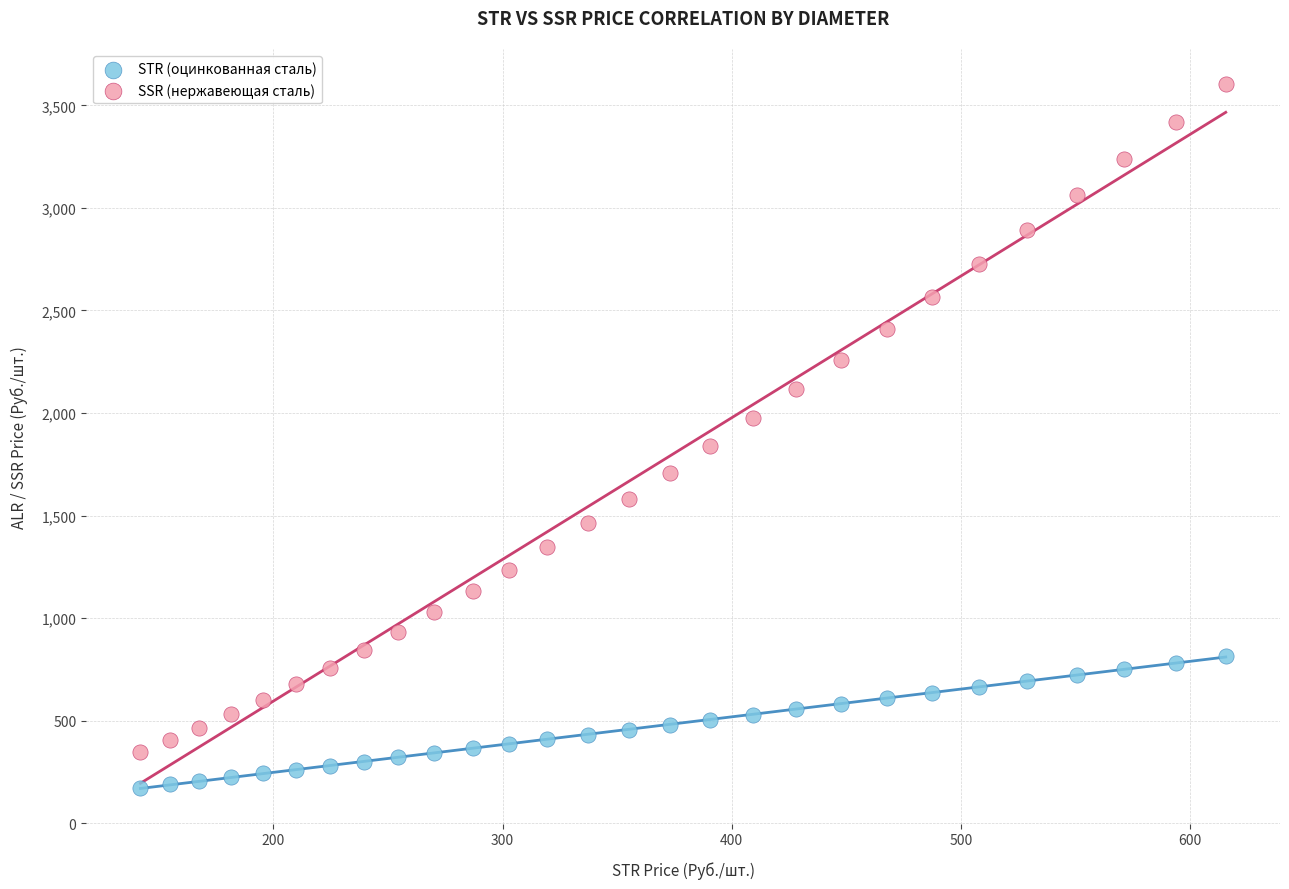

Which series has the largest Y range (max minus min)?

SSR (нержавеющая сталь)